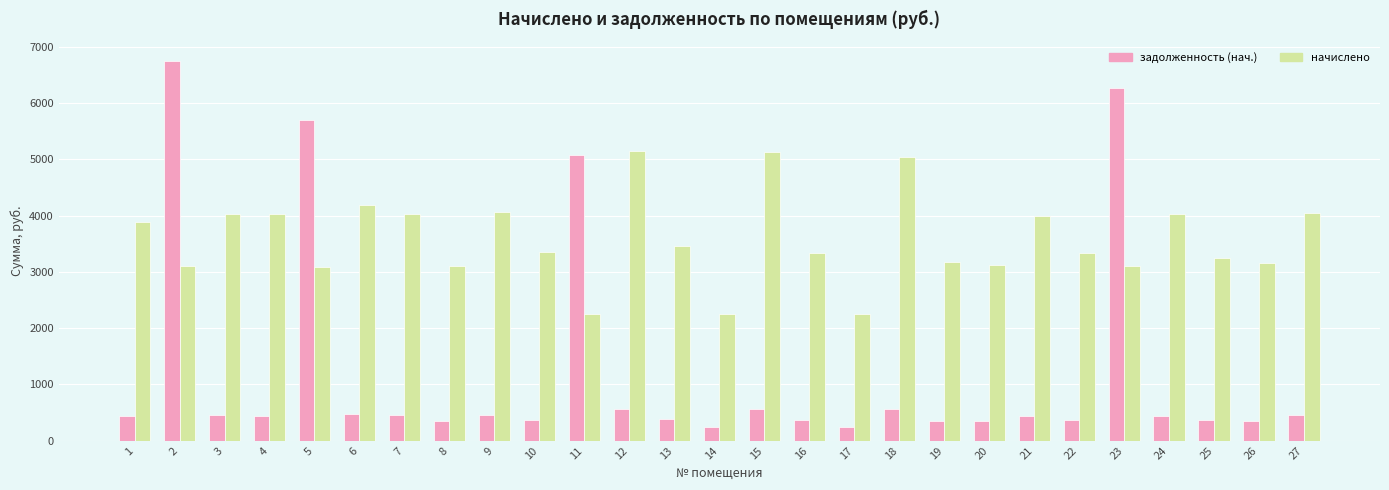

At how many categories does at least one series exceed 4533?

7